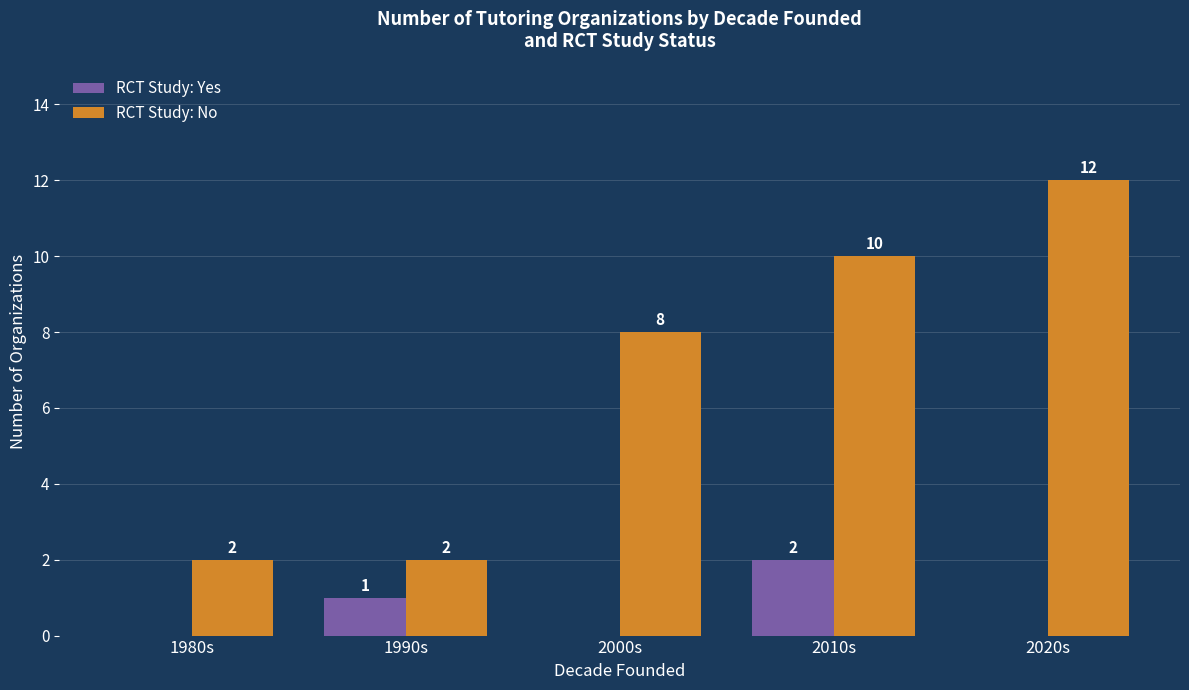

Are the bars horizontal?

No